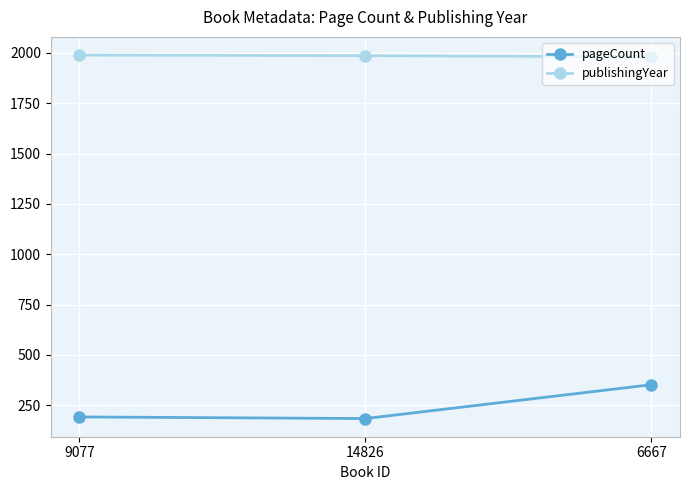

What is the difference between the second highest and minimum values in the publishingYear series?

6